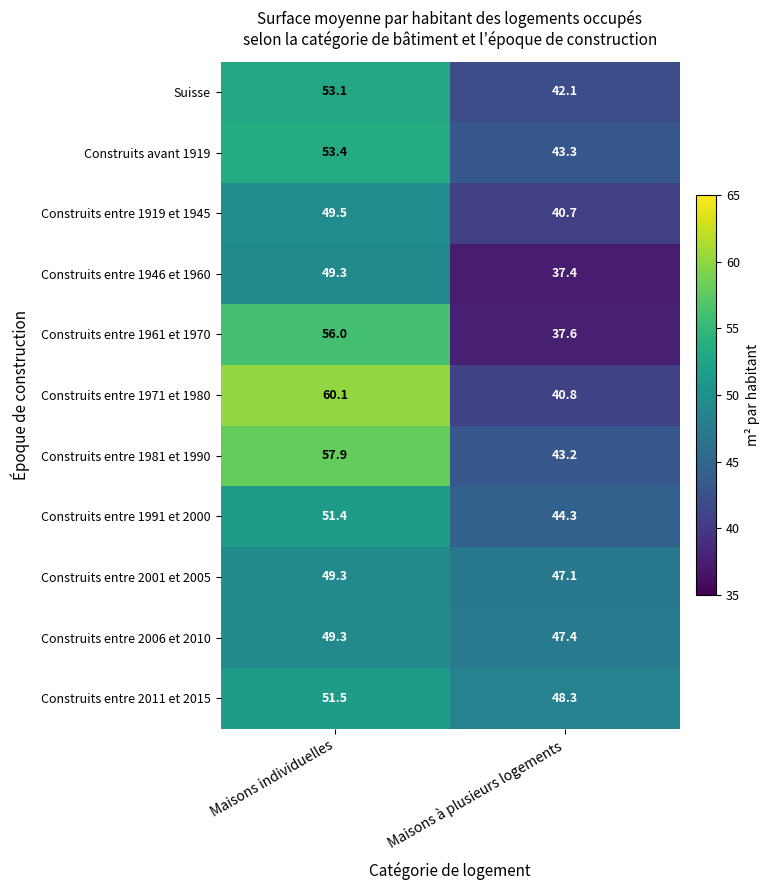

At which category is the sum across all series the highest?

Maisons individuelles